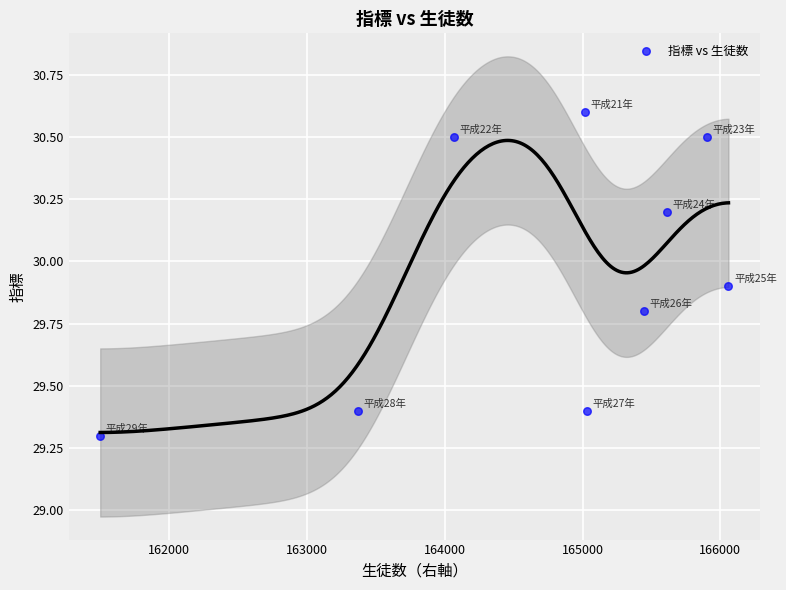

What Y value in the scatter plot is closest to 29?

29.3